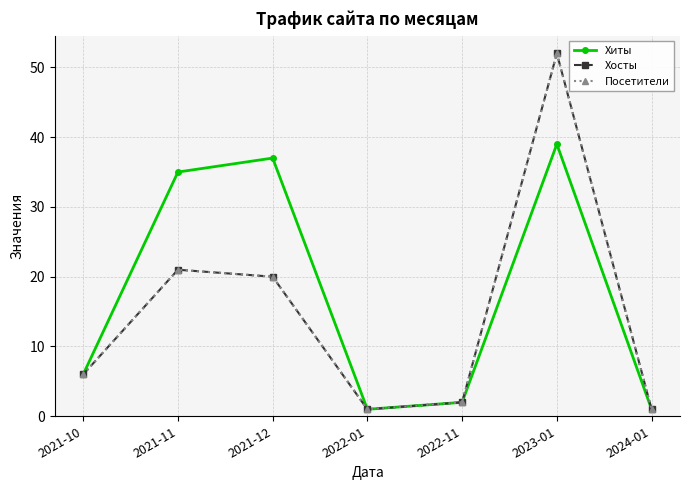

True or false: Хиты and Посетители cross at least once.

False